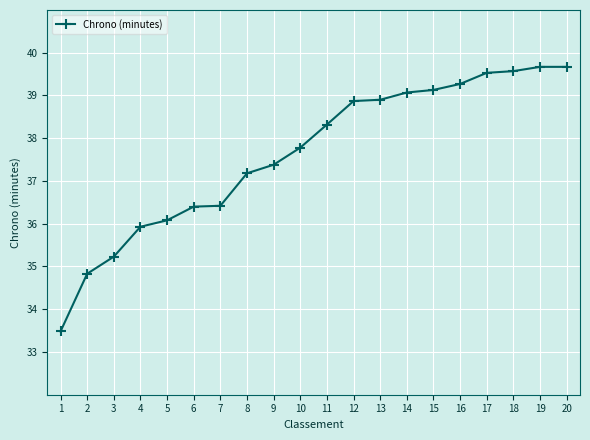

What is the ratio of the value at 7 to the value at 18?

0.9